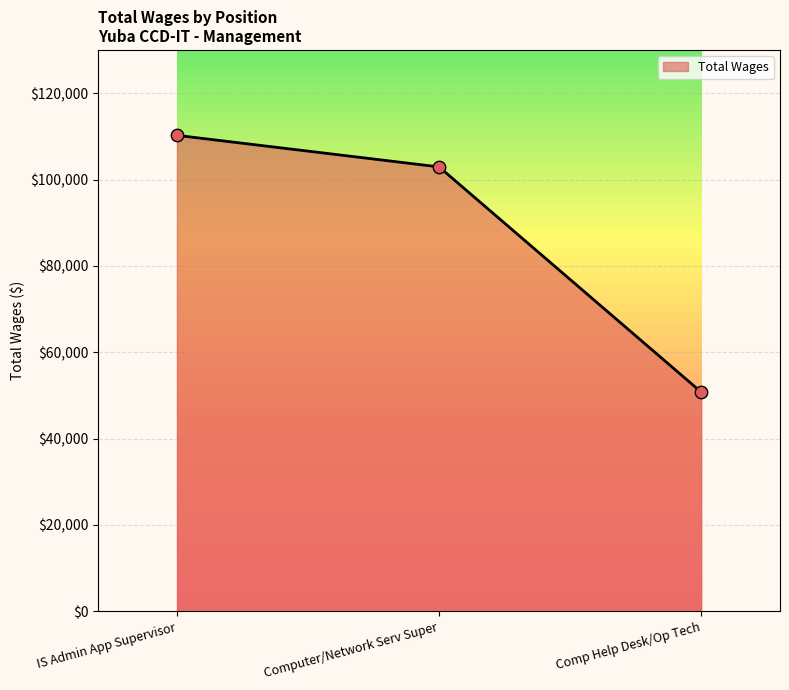

What is the ratio of the value at Comp Help Desk/Op Tech to the value at IS Admin App Supervisor?

0.5